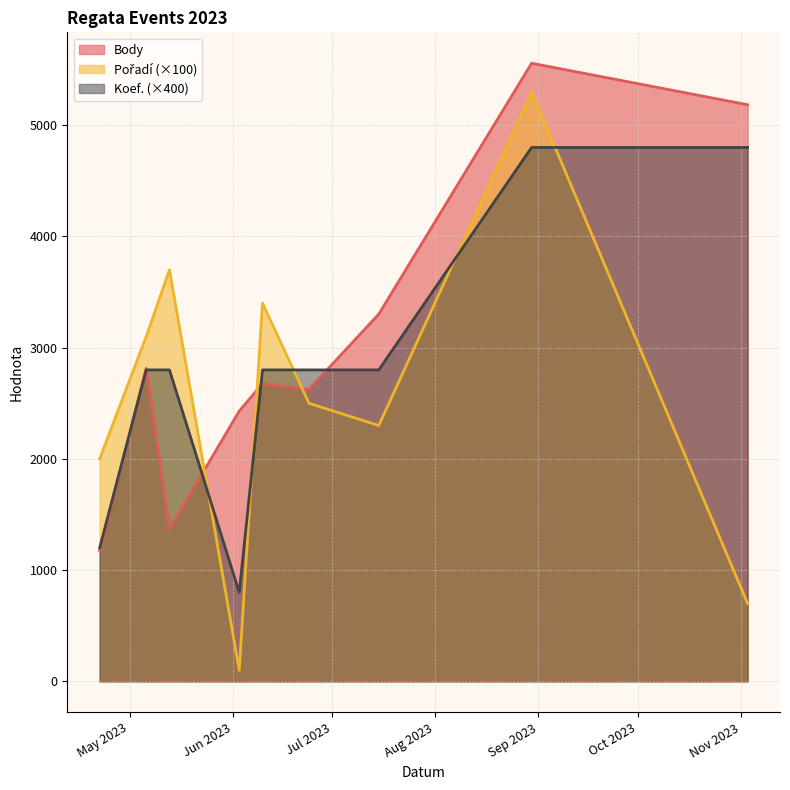

What is the label of the 7th point from the left?

2023-07-15